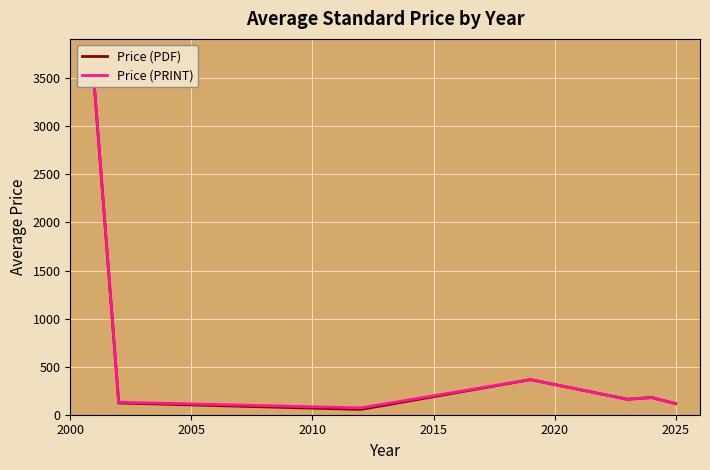

What is the maximum value shown in the chart?

3400.0